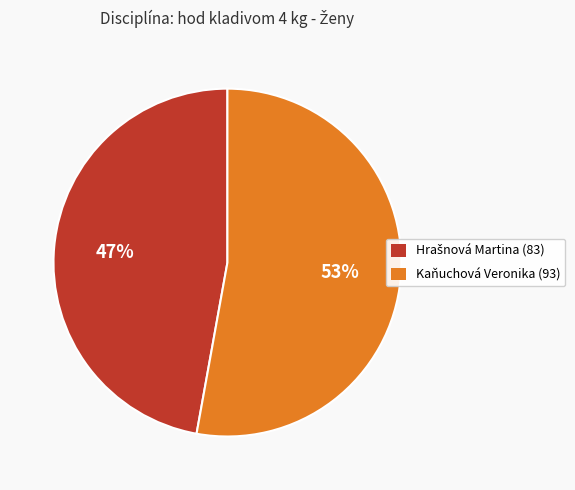

To the nearest percent, what portion does Kaňuchová Veronika represent?

53%